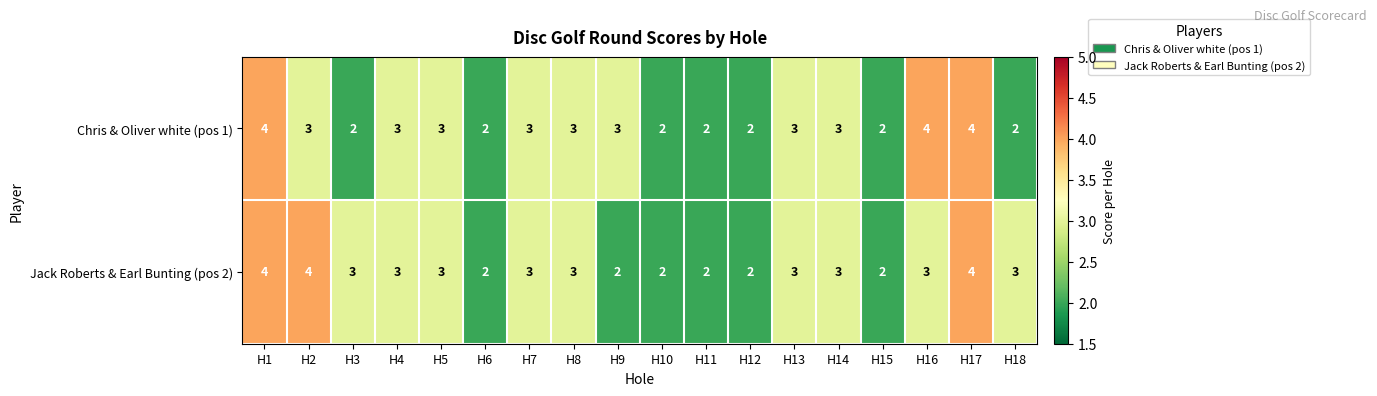

Which series changed the most between H2 and H14?

Jack Roberts & Earl Bunting (pos 2)